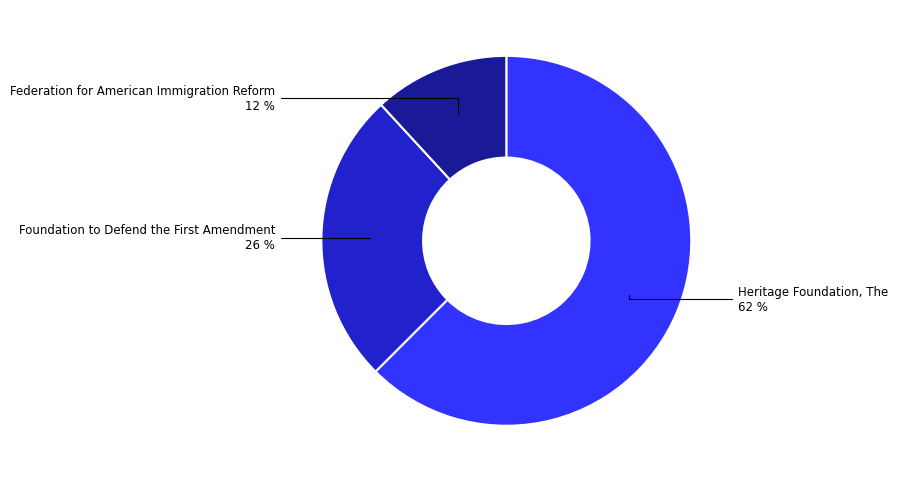

Which slice is the smallest?

Federation for American Immigration Reform